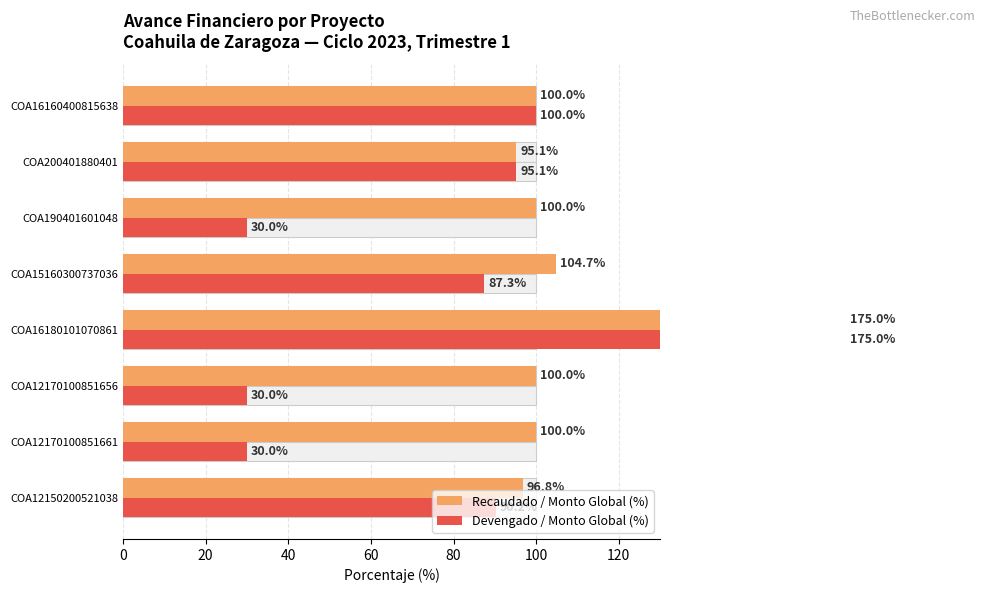

Rank the series by their maximum value, from highest to lowest.

Recaudado / Monto Global (%), Devengado / Monto Global (%)